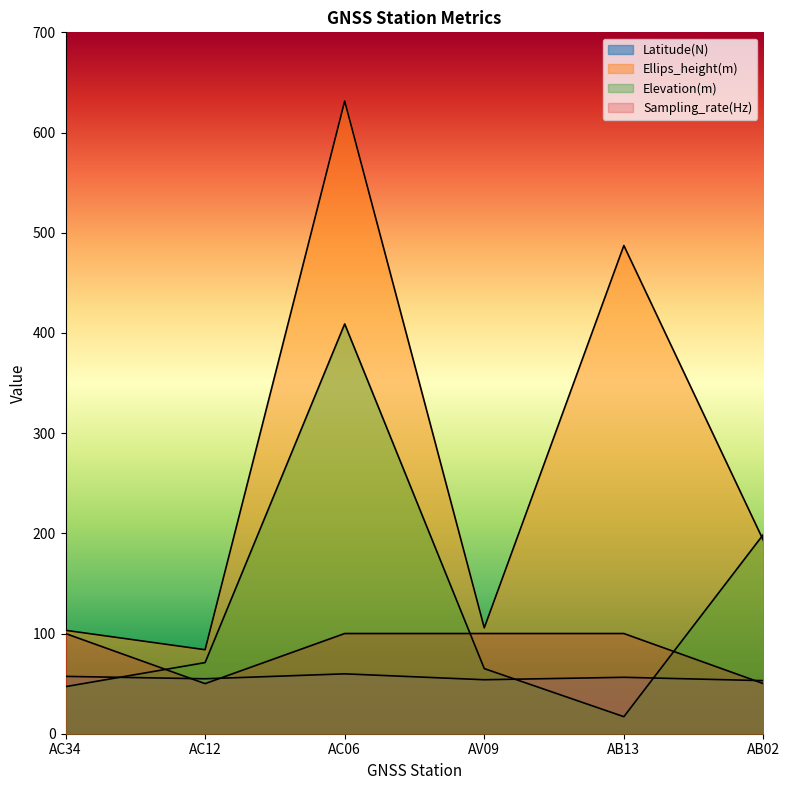

At AC34, list the series in order from largest to smallest.

Ellips_height(m), Sampling_rate(Hz), Latitude(N), Elevation(m)